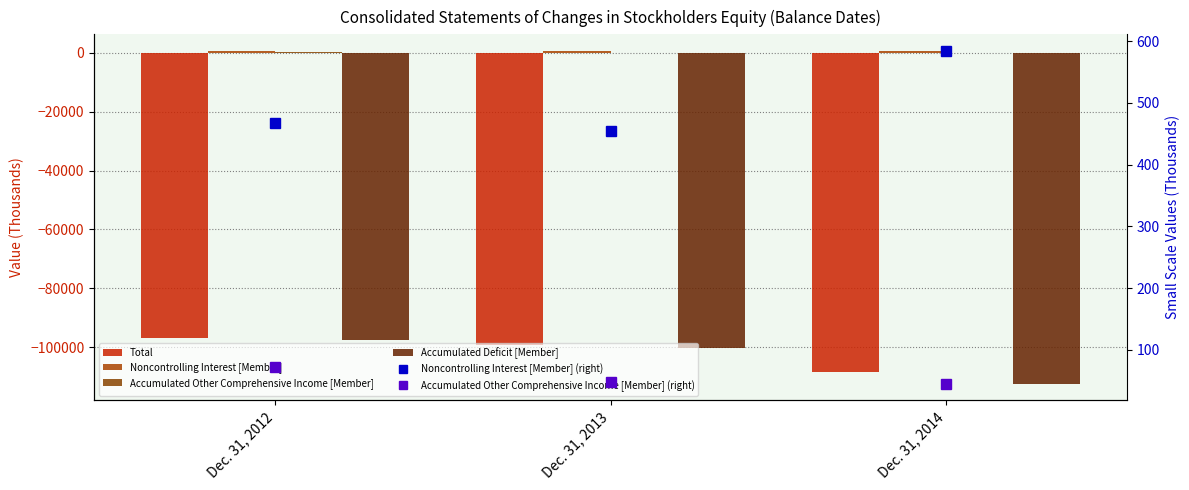

Reading left to right, list all the values displayed in this chart.

Total: Dec. 31, 2012=-96795	Dec. 31, 2013=-99408	Dec. 31, 2014=-108486
Noncontrolling Interest [Member]: Dec. 31, 2012=468	Dec. 31, 2013=454	Dec. 31, 2014=584
Accumulated Other Comprehensive Income [Member]: Dec. 31, 2012=72	Dec. 31, 2013=48	Dec. 31, 2014=45
Accumulated Deficit [Member]: Dec. 31, 2012=-97516	Dec. 31, 2013=-100134	Dec. 31, 2014=-112422
Noncontrolling Interest [Member] (right): Dec. 31, 2012=468	Dec. 31, 2013=454	Dec. 31, 2014=584
Accumulated Other Comprehensive Income [Member] (right): Dec. 31, 2012=72	Dec. 31, 2013=48	Dec. 31, 2014=45